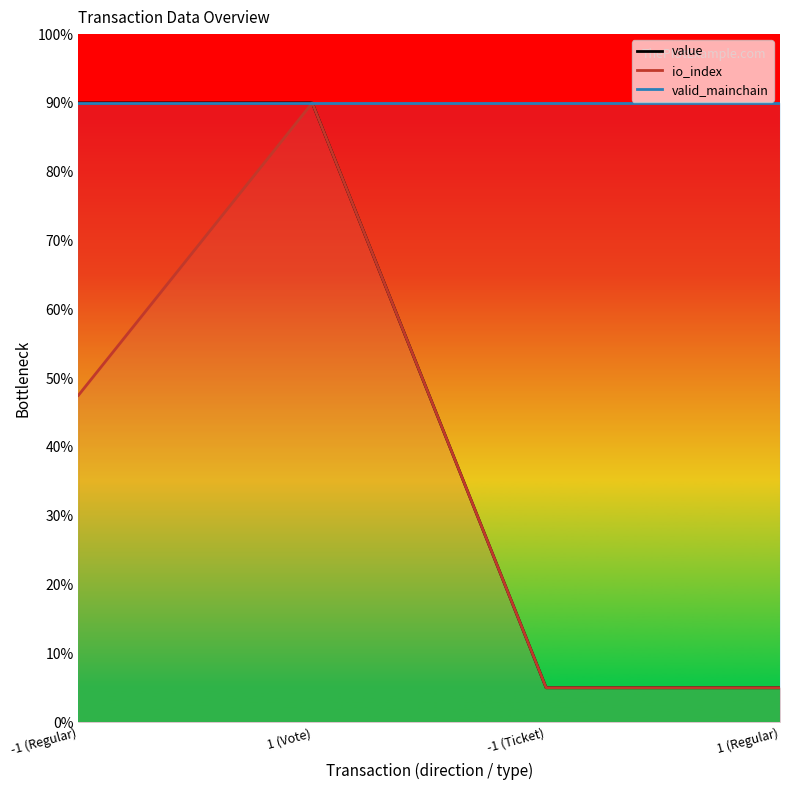

True or false: io_index has more than 2 interior local peaks.

False